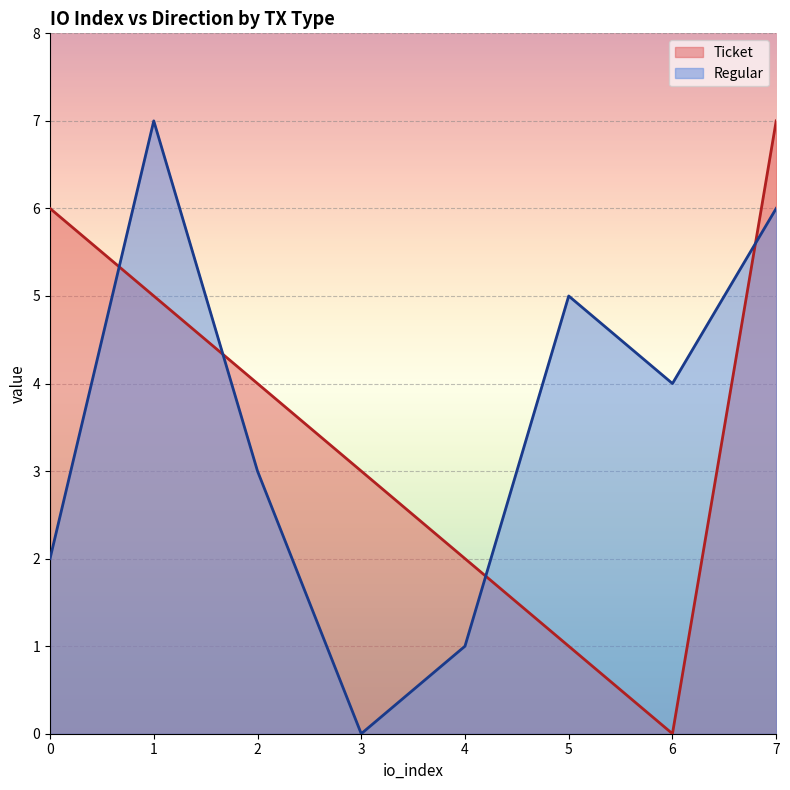

What is the total value across all series at 4?

3